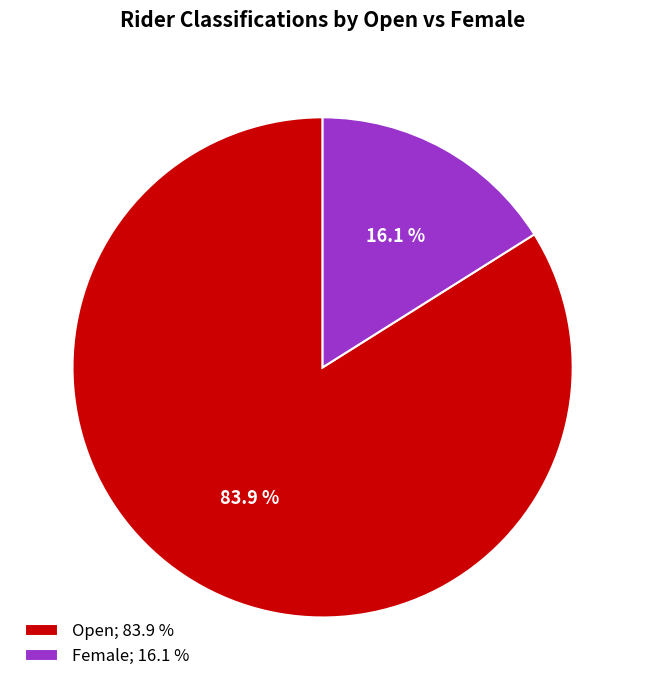

Do Open; 83.9 % and Female; 16.1 % together represent more than half of the pie?

Yes